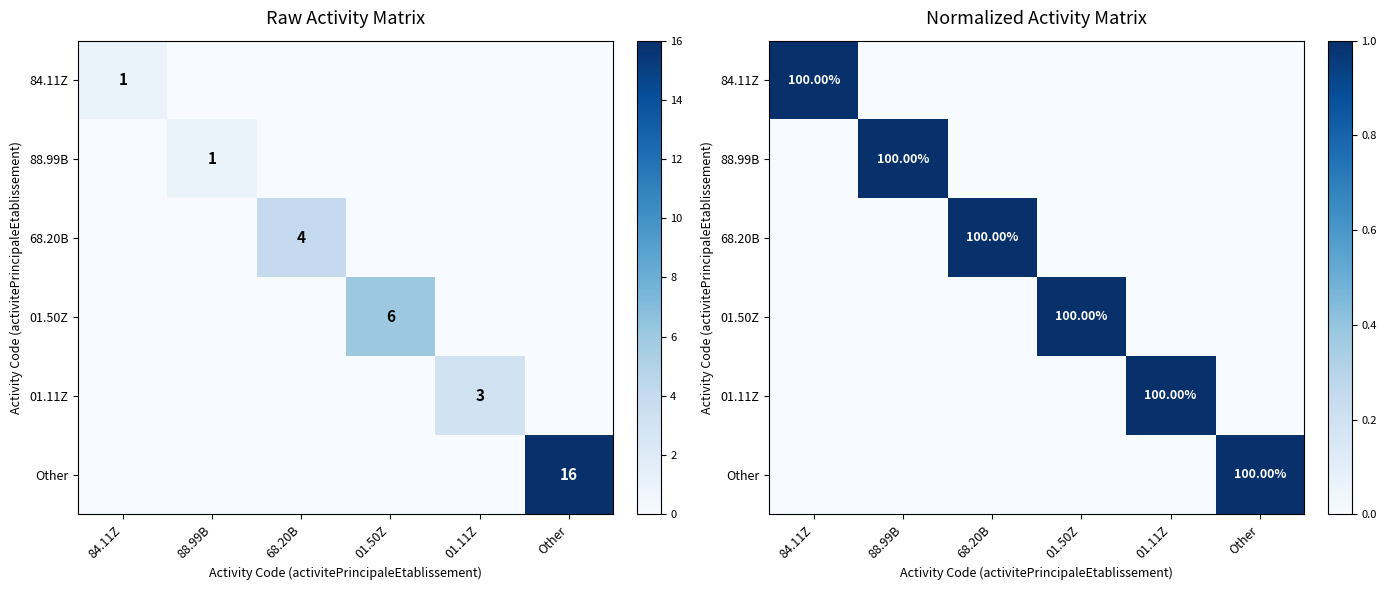

What is the total value across all series at Other?

1